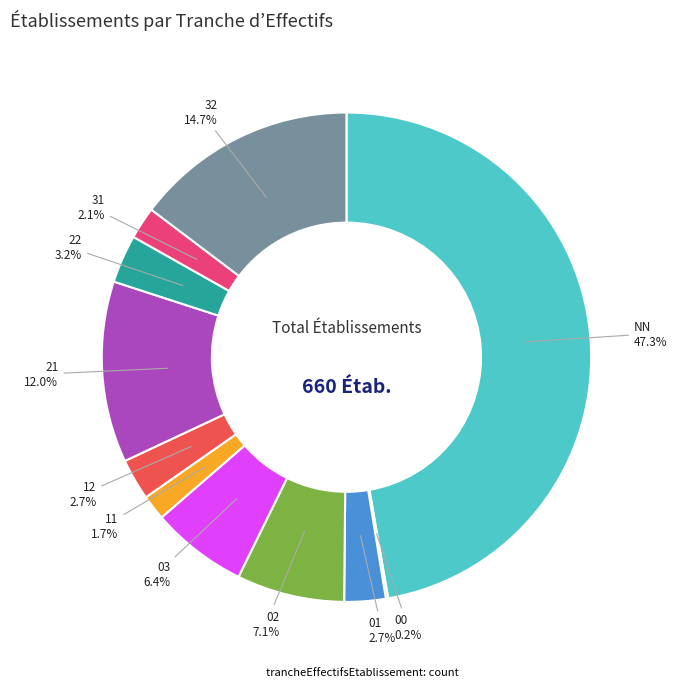

Does any single category account for the majority?

No